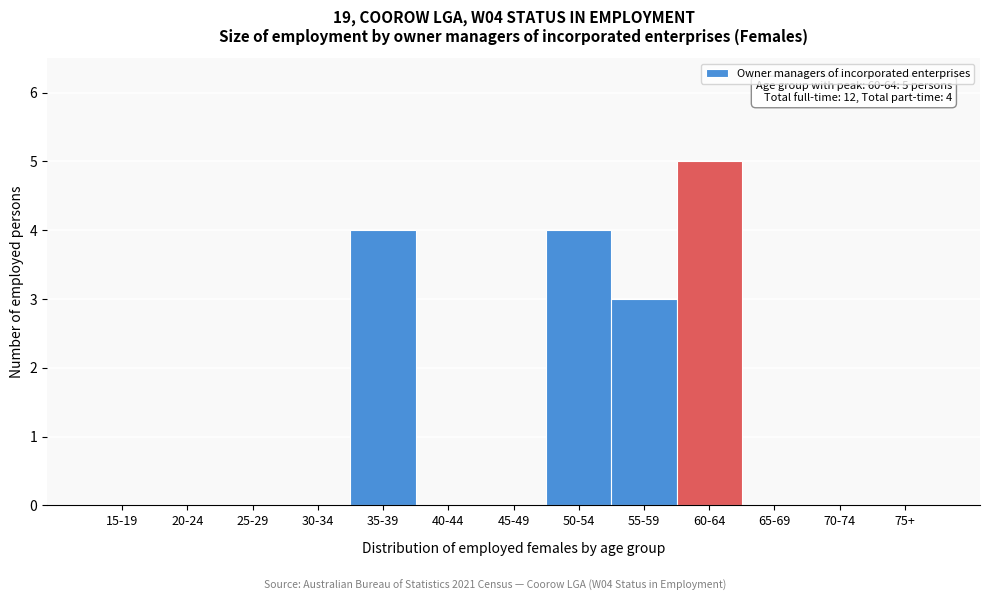

Reading left to right, list all the values displayed in this chart.

15-19=0	20-24=0	25-29=0	30-34=0	35-39=4	40-44=0	45-49=0	50-54=4	55-59=3	60-64=5	65-69=0	70-74=0	75+=0